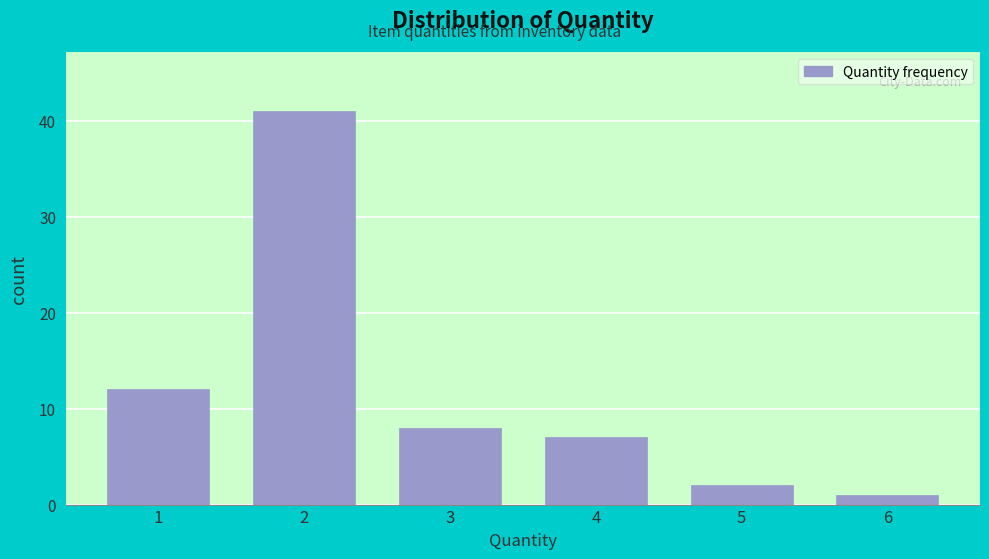

Reading left to right, what are all the values shown in this chart?

12	41	8	7	2	1